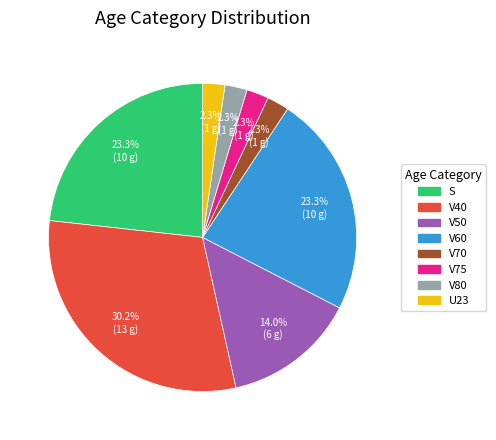

Does V75 represent more than half of the total?

No